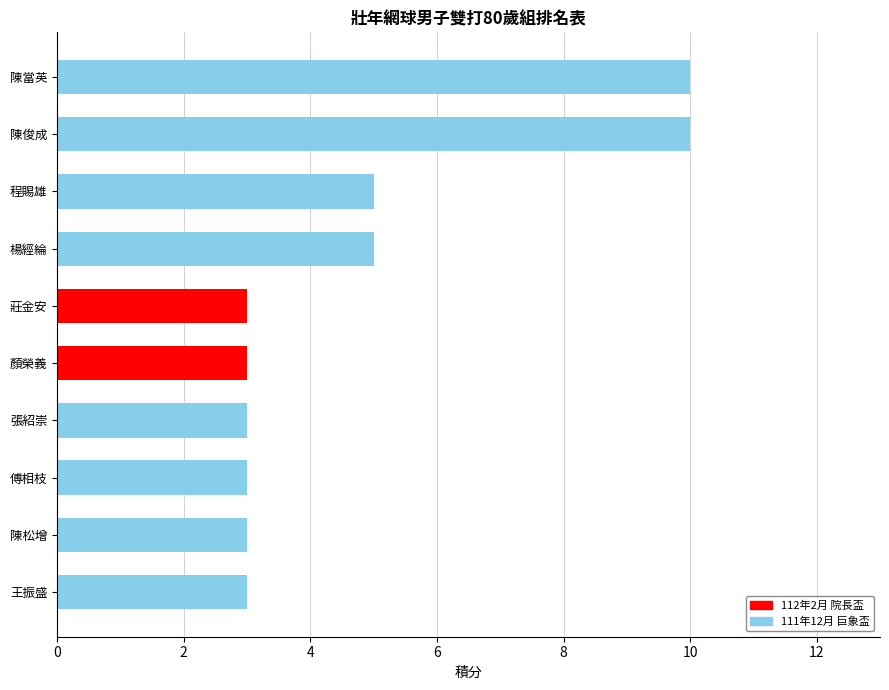

Is it true that 112年2月 院長盃 equals 0 at 傅相枝?

True